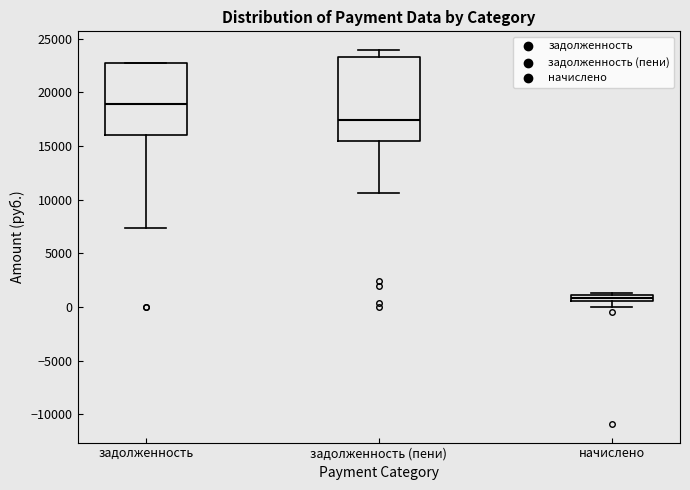

Which box has the highest median line?

задолженность